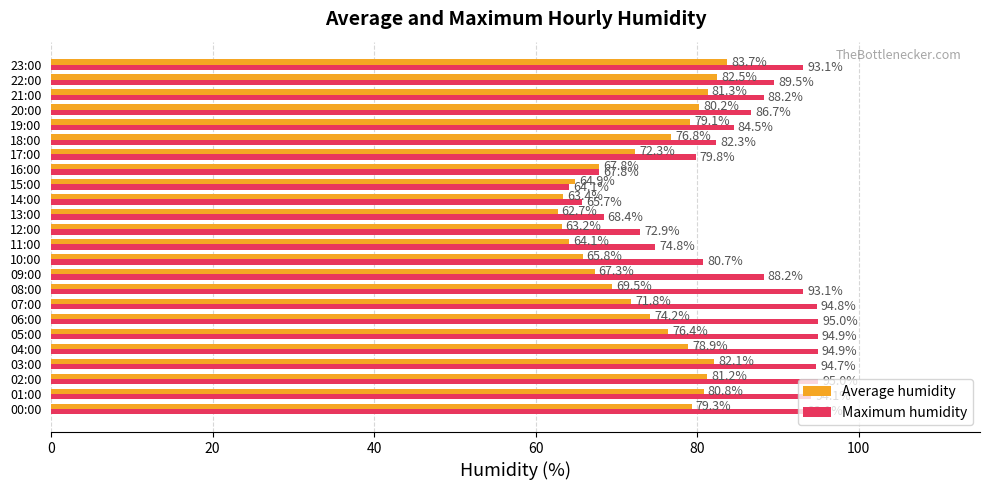

What is the minimum value shown in the chart?

62.7